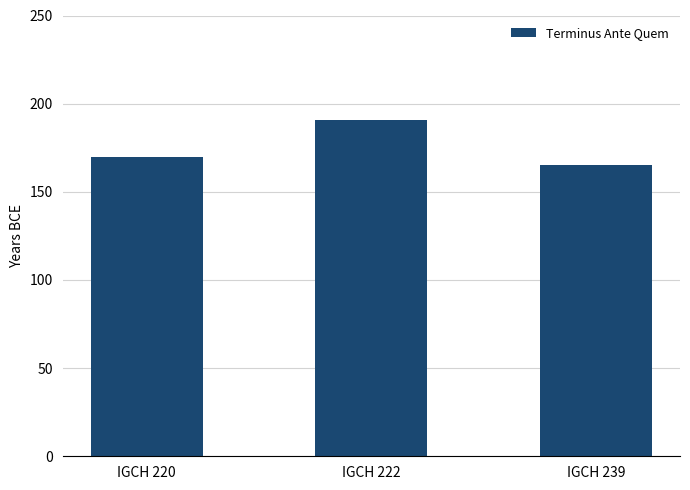

Rank the categories by value from lowest to highest.

IGCH 239, IGCH 220, IGCH 222